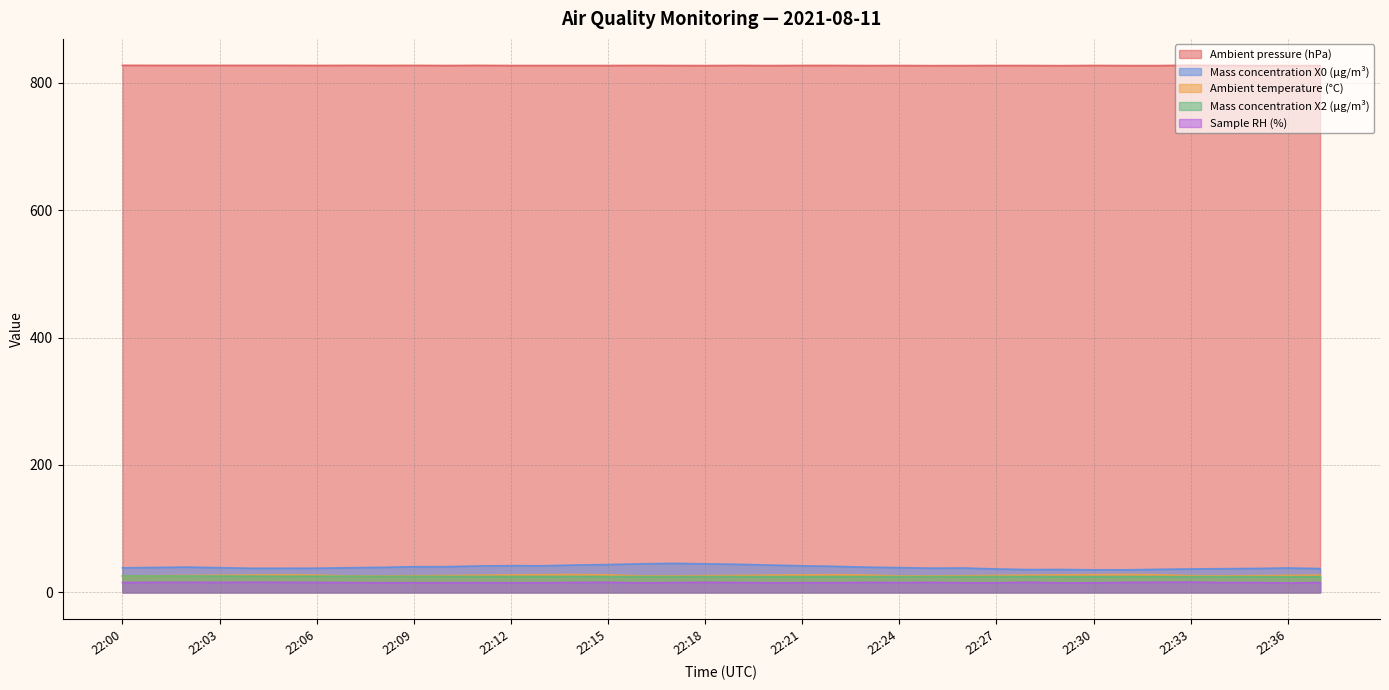

Where is Mass concentration X0 (μg/m³) nearest to the value 40?

22:09